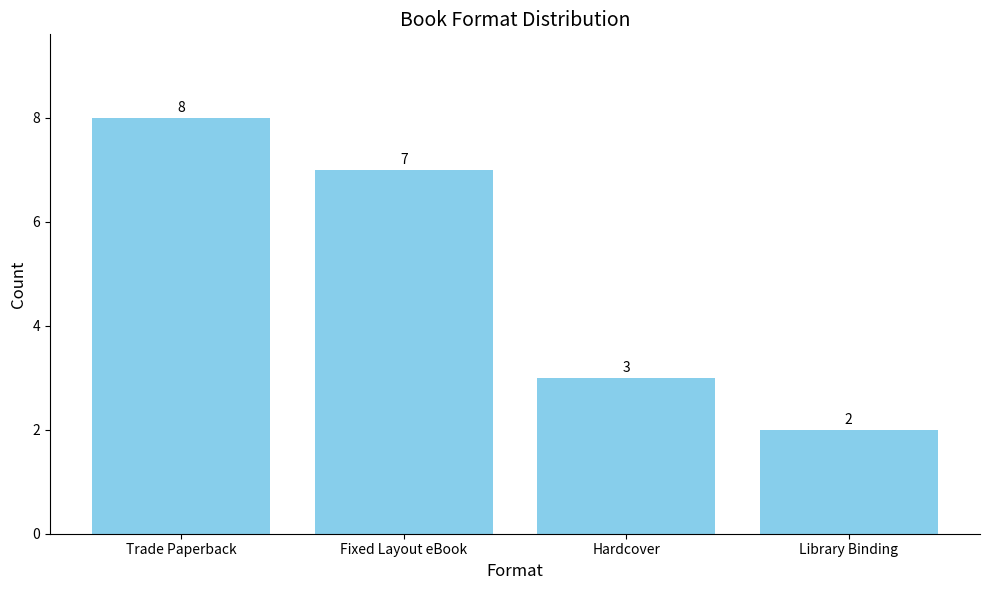

What is the greatest value displayed?

8